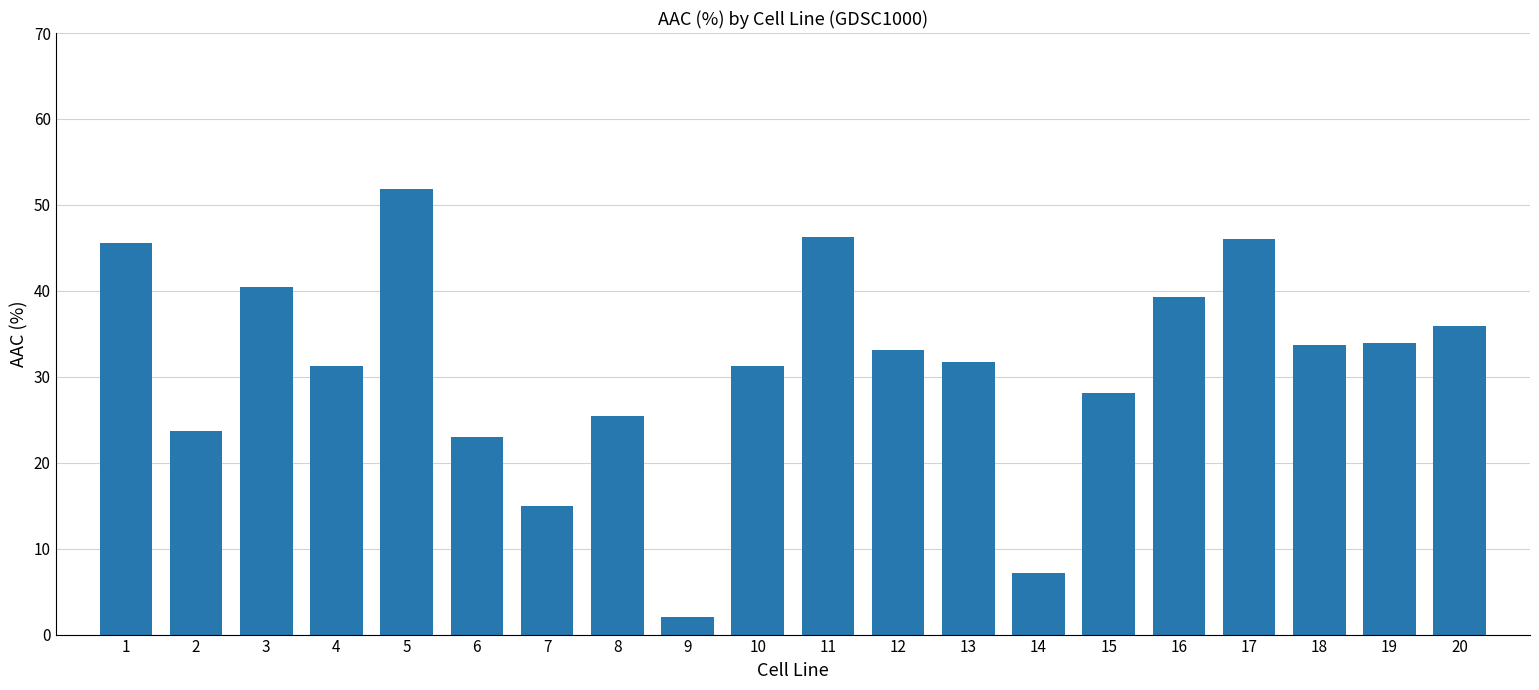

What is the greatest value displayed?

51.9